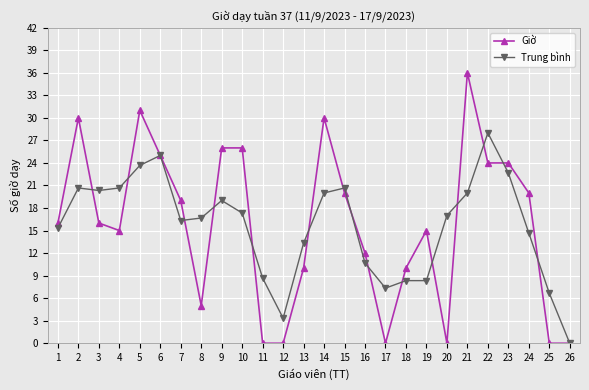

At which category does the chart reach its peak across all series?

21